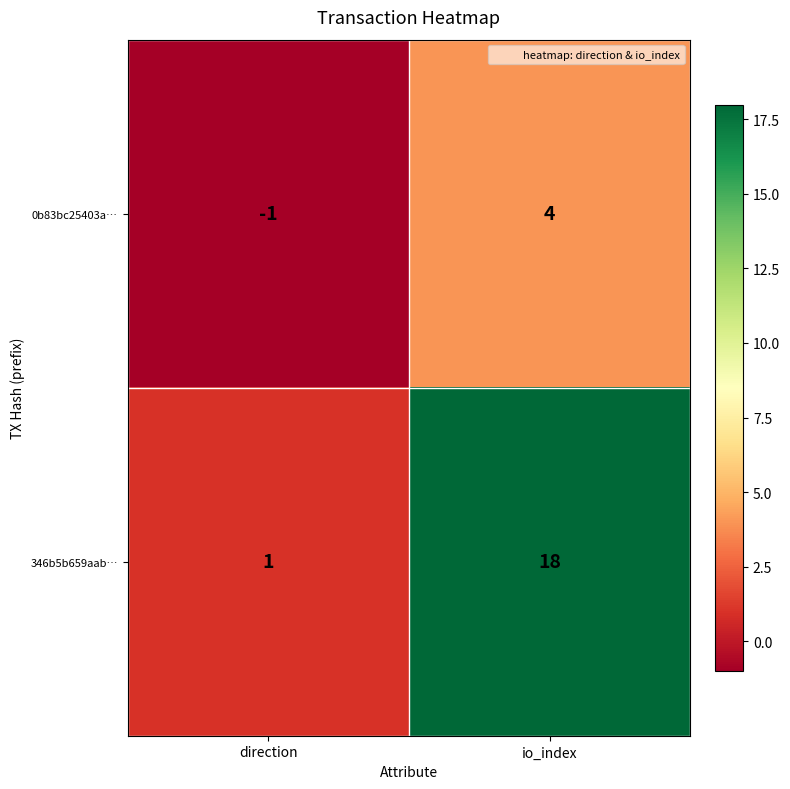

Rank the series by their maximum value, from lowest to highest.

0b83bc25403a…, 346b5b659aab…